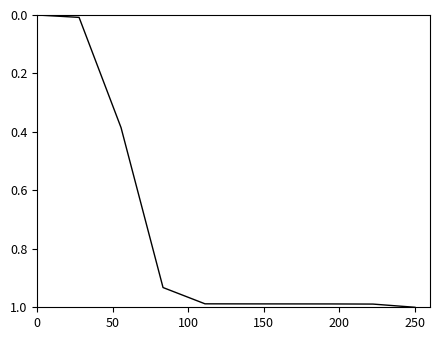

What is the sum of all values?

7.3